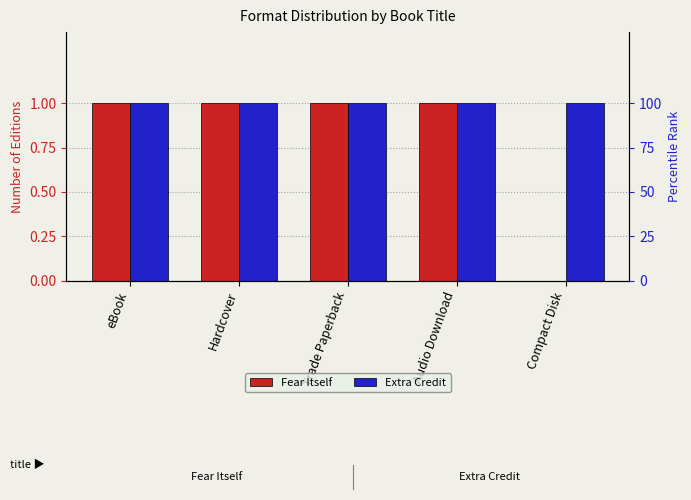

Which series has the largest total across all categories?

Extra Credit